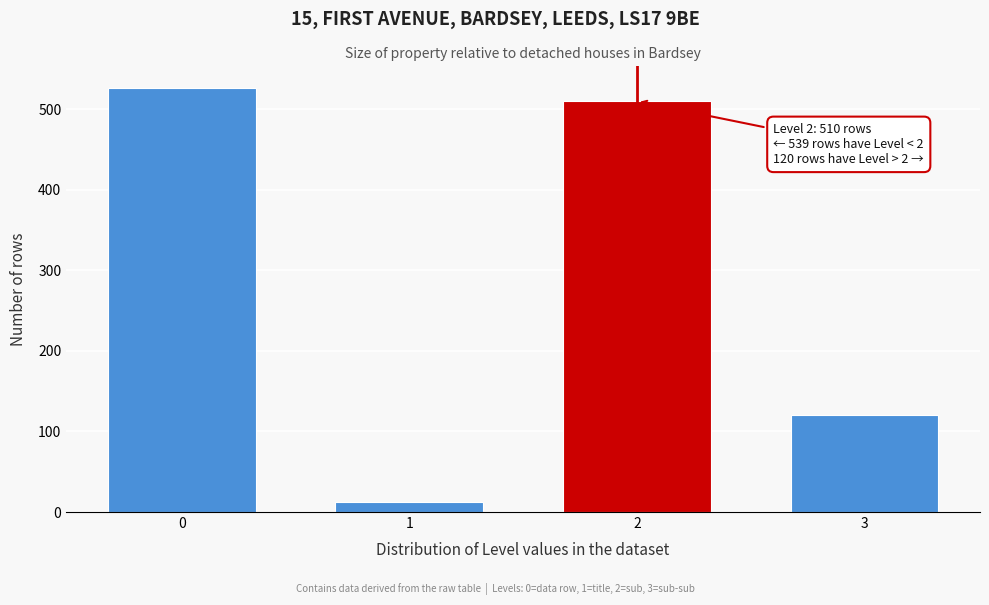

Reading left to right, transcribe all the data shown in this chart.

527	12	510	120